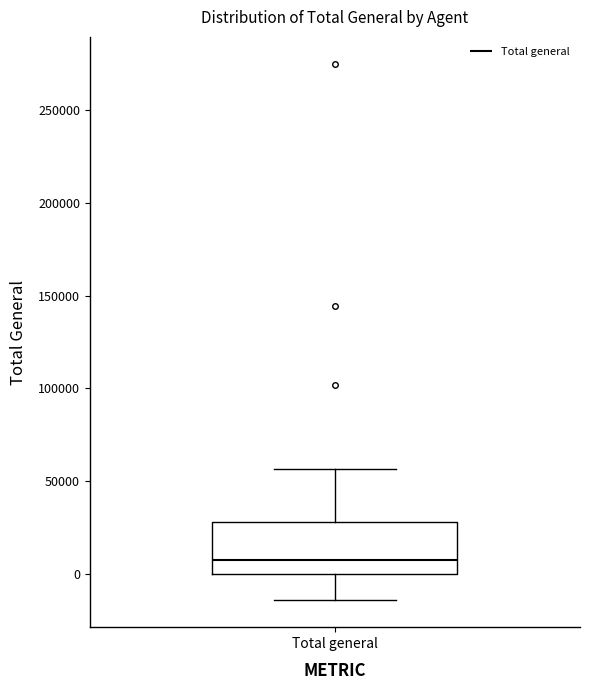

Transcribe this box plot: give where the median line is, the range the box spans, and where the two whiskers end, as read against the y-axis. The values are not printed on the chart, so give them approximately, as read against the axis.

median 10000, box 0 to 30000, whiskers -15000 to 55000